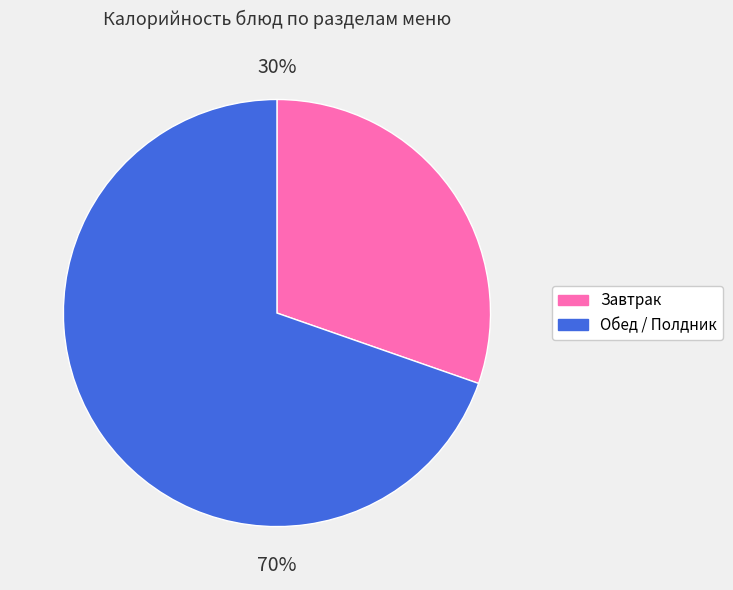

Do Завтрак and Обед / Полдник together represent more than half of the pie?

Yes